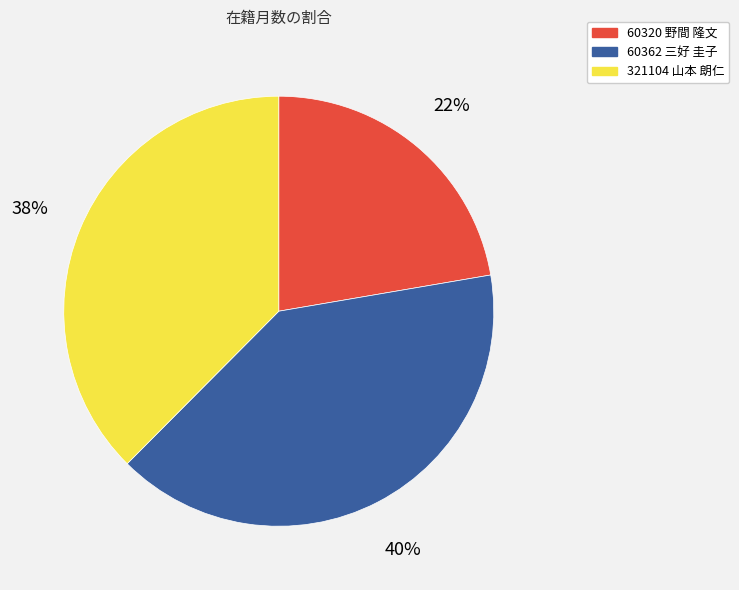

How many slices are in this pie chart?

3